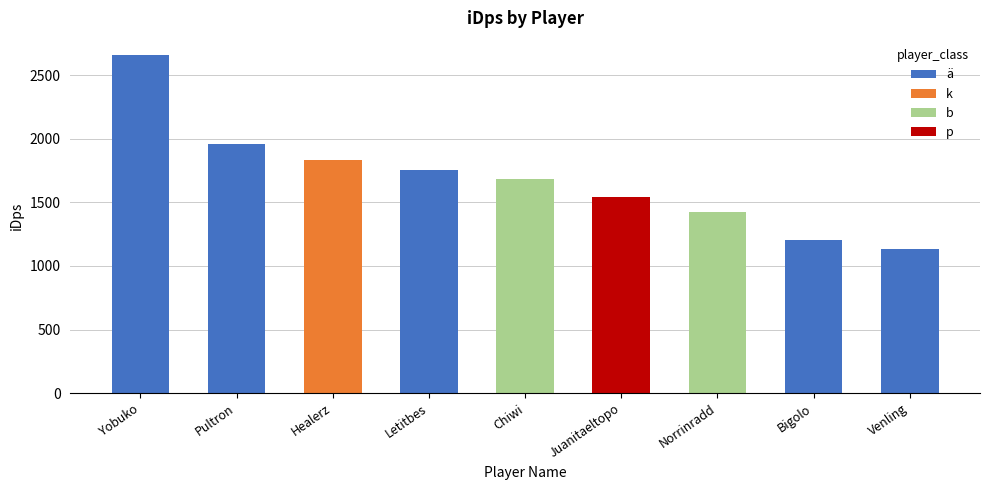

At which label does the data first exceed 1687?

Yobuko